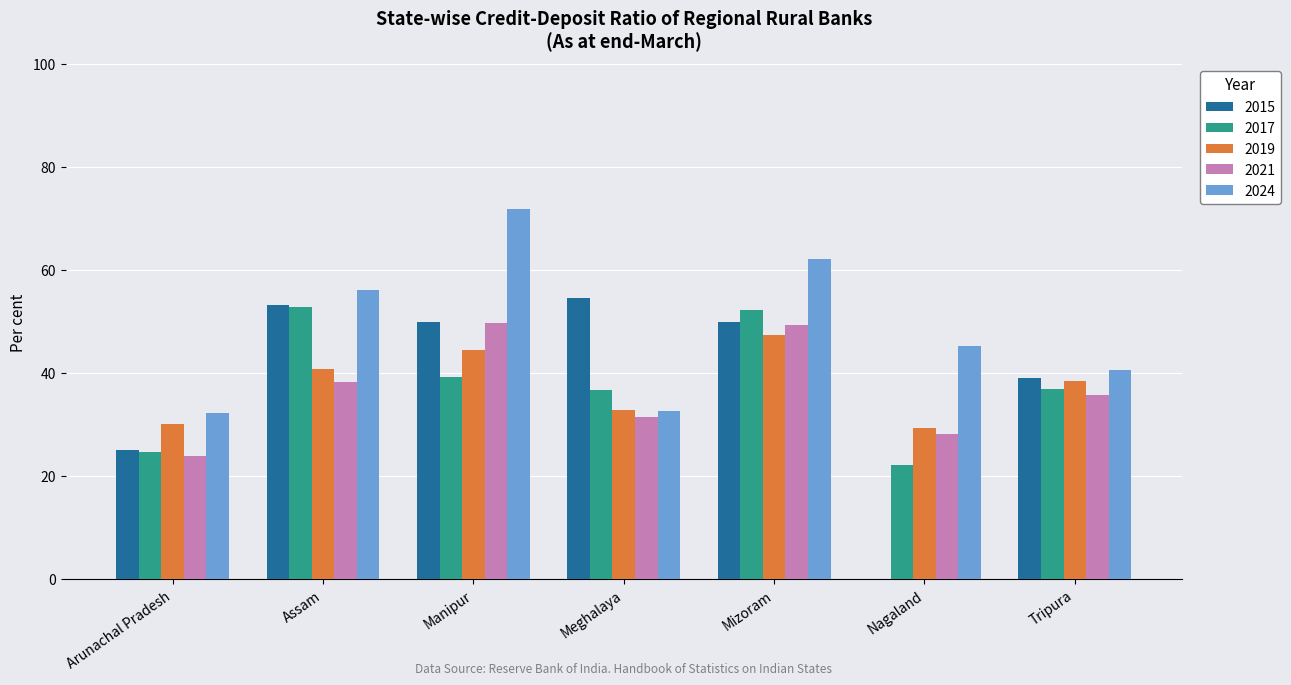

Count the number of categories in the chart.

7